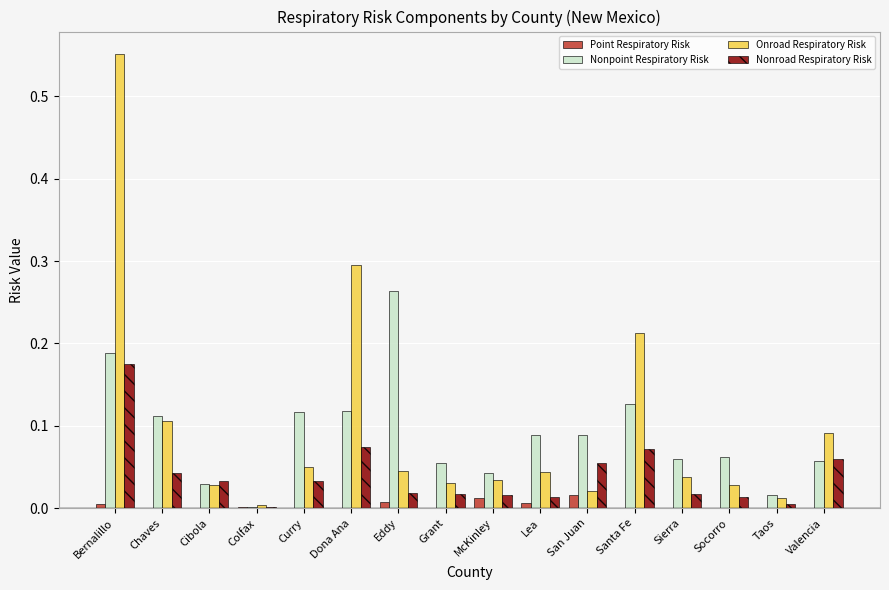

The value of Onroad Respiratory Risk at Sierra is 0.1. True or false?

False